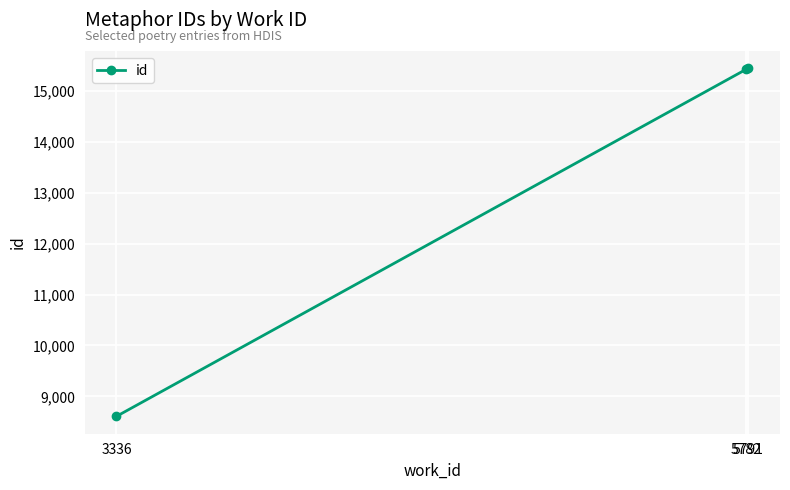

What is the difference between the maximum and minimum values?

6840